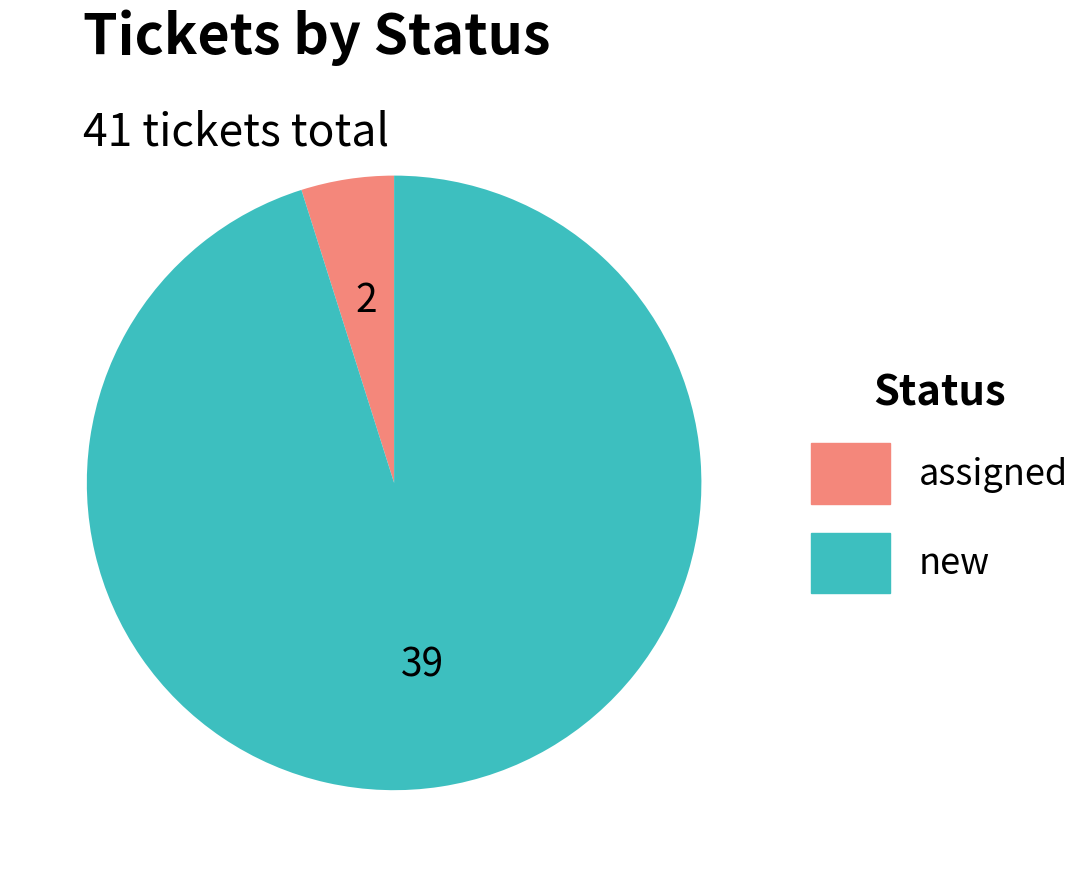

Which category accounts for the majority?

new